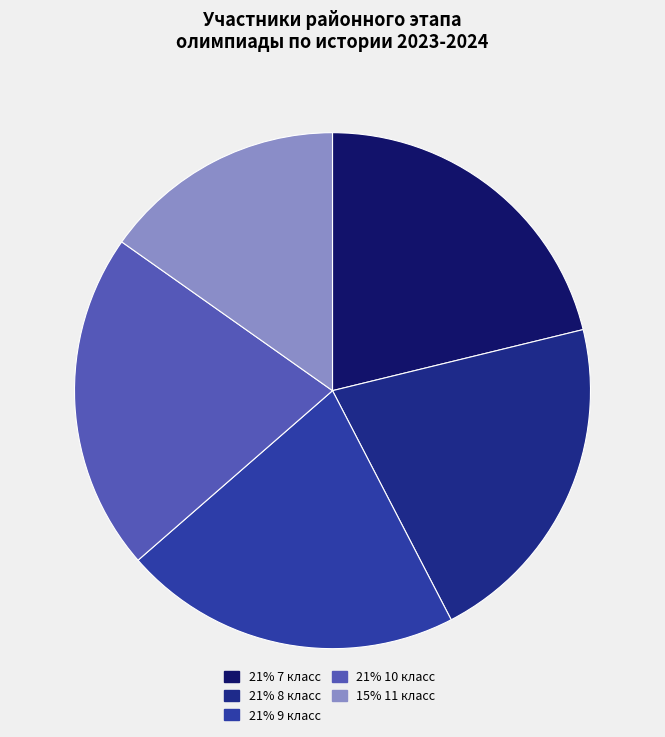

How many slices are in this pie chart?

5